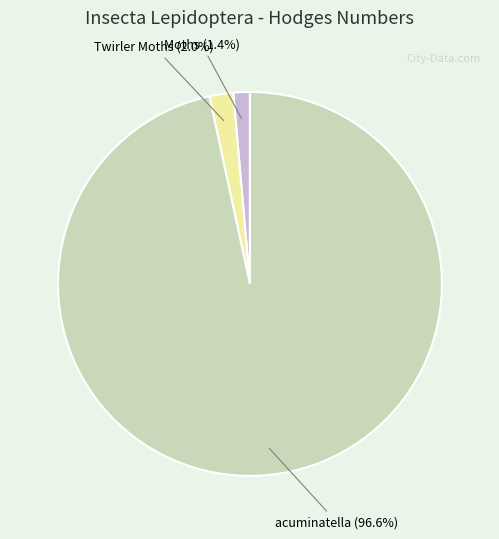

Between Twirler Moths and acuminatella, which is larger?

acuminatella